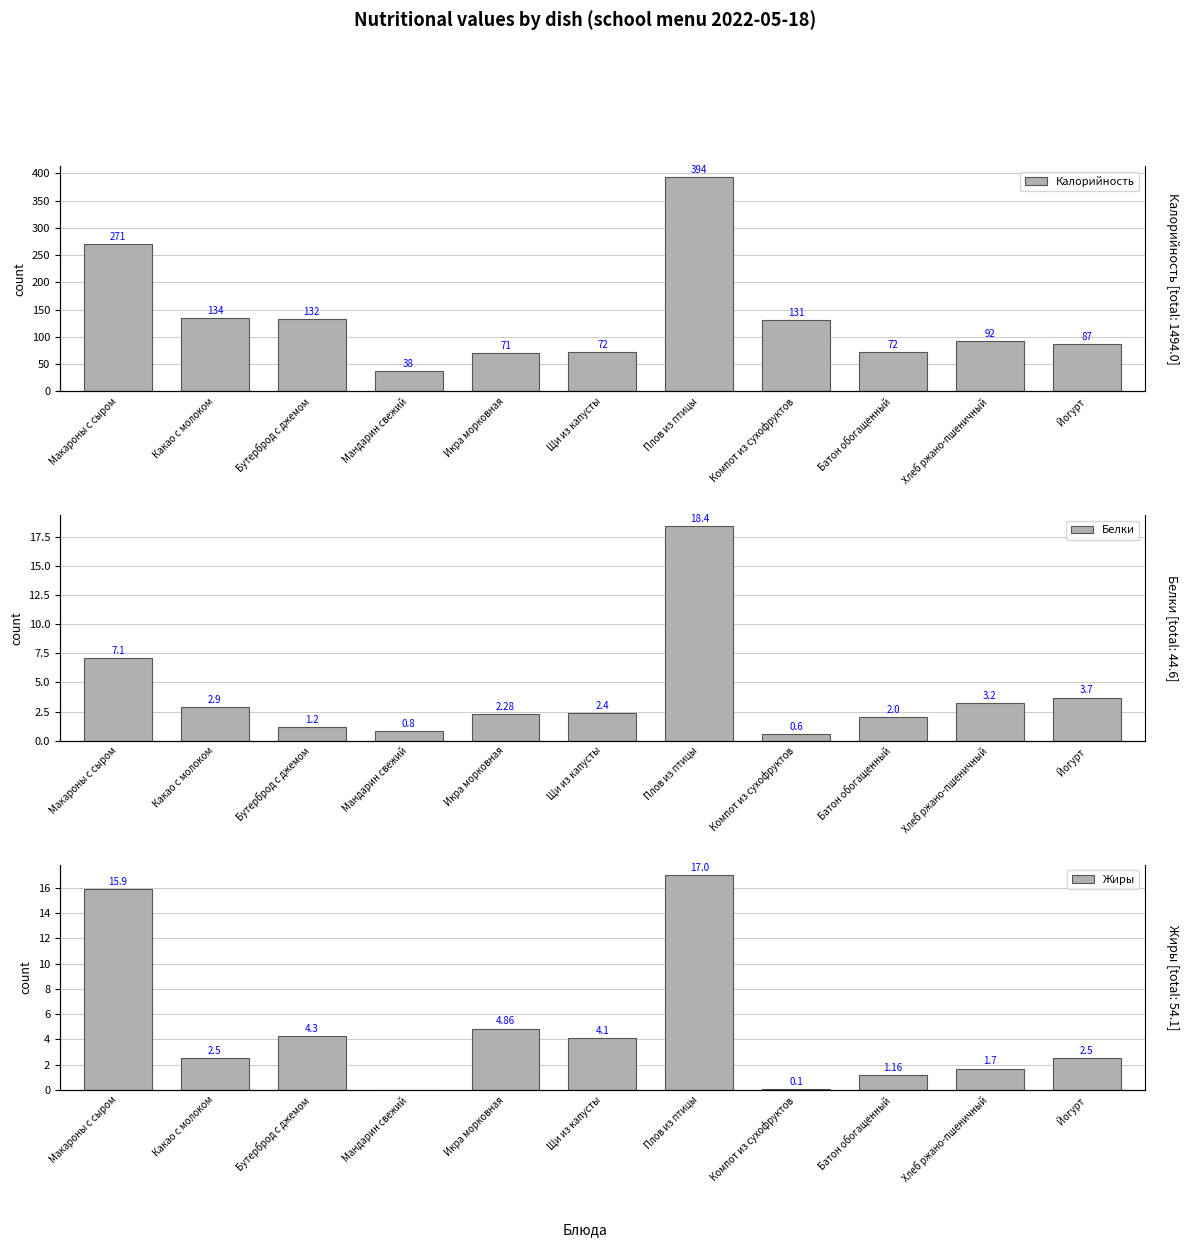

Is it true that Белки equals 0.7 at Хлеб ржано-пшеничный?

False